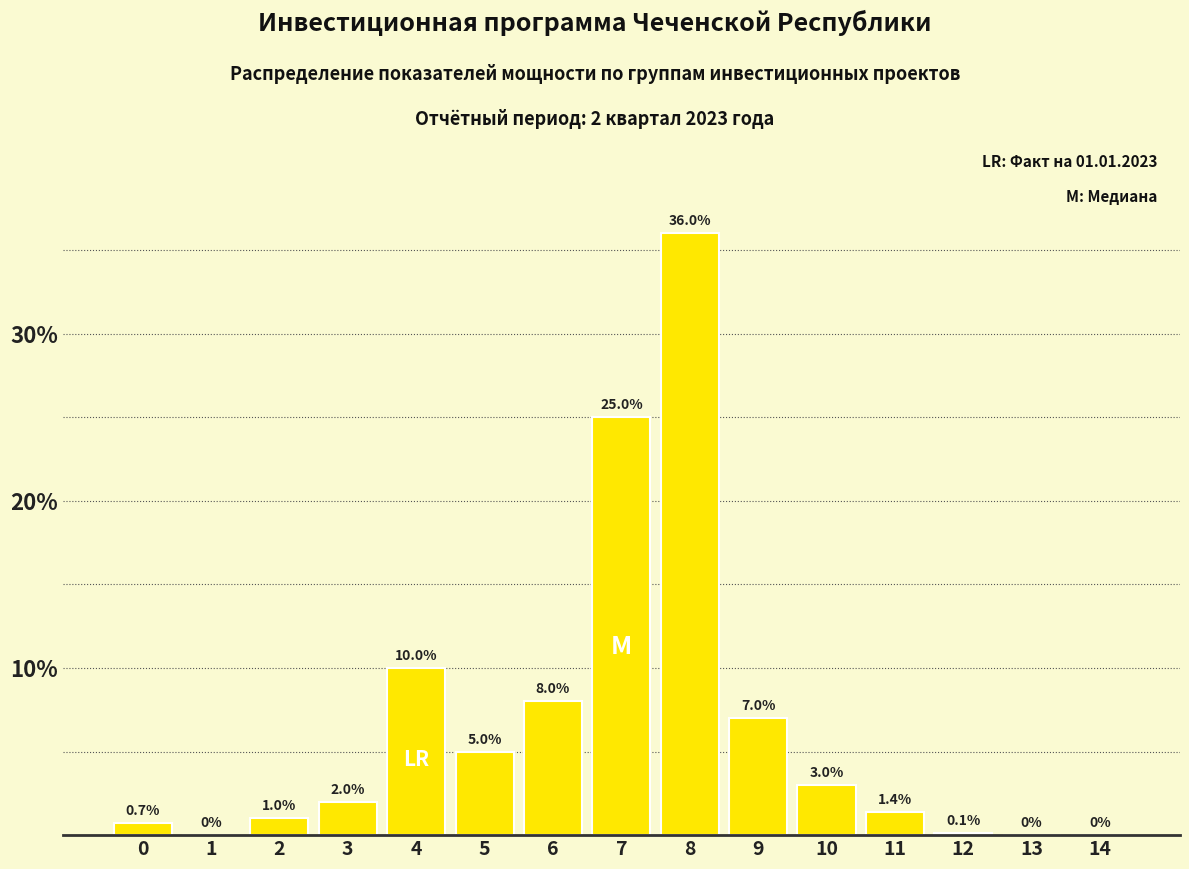

Reading right to left, extract all data points from this chart.

14=0.0	13=0.0	12=0.1	11=1.4	10=3.0	9=7.0	8=36.0	7=25.0	6=8.0	5=5.0	4=10.0	3=2.0	2=1.0	1=0.0	0=0.7